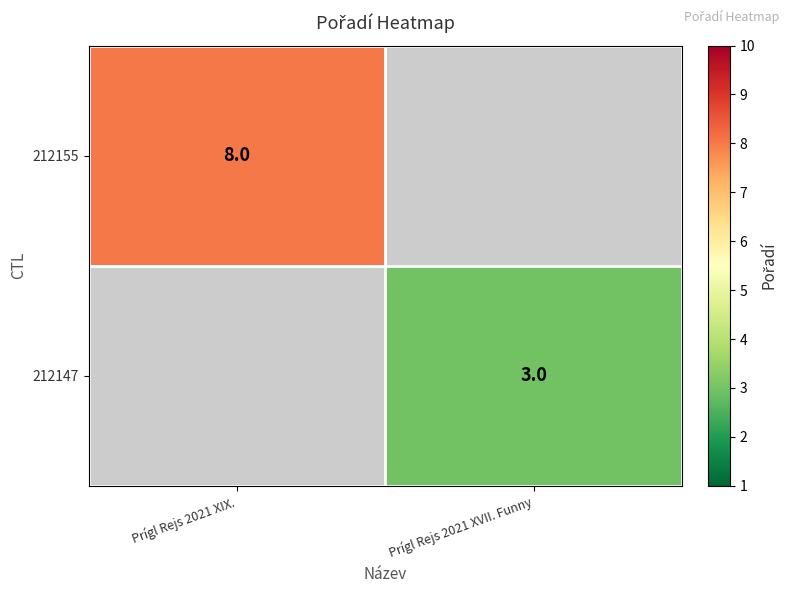

How many categories are shown in the chart?

2